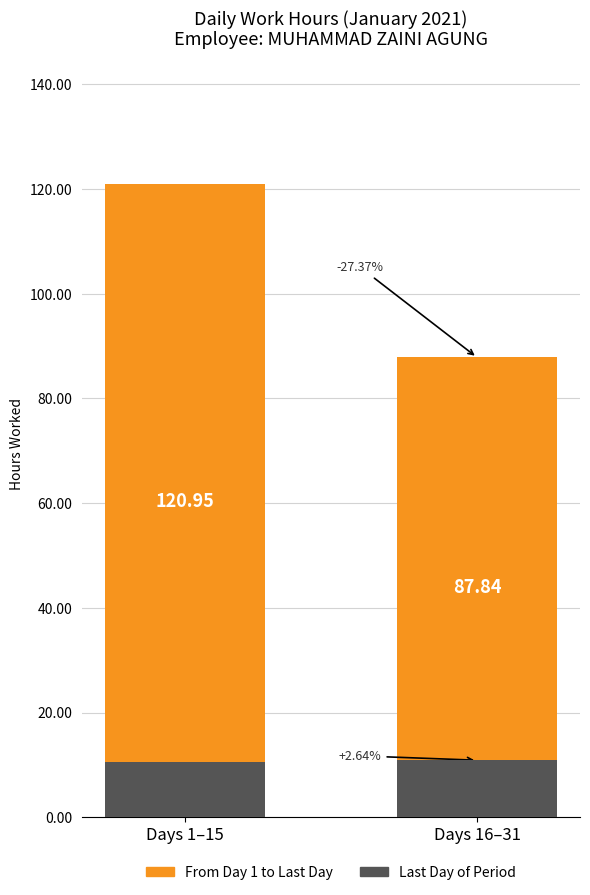

What position from the right is Days 16–31?

1